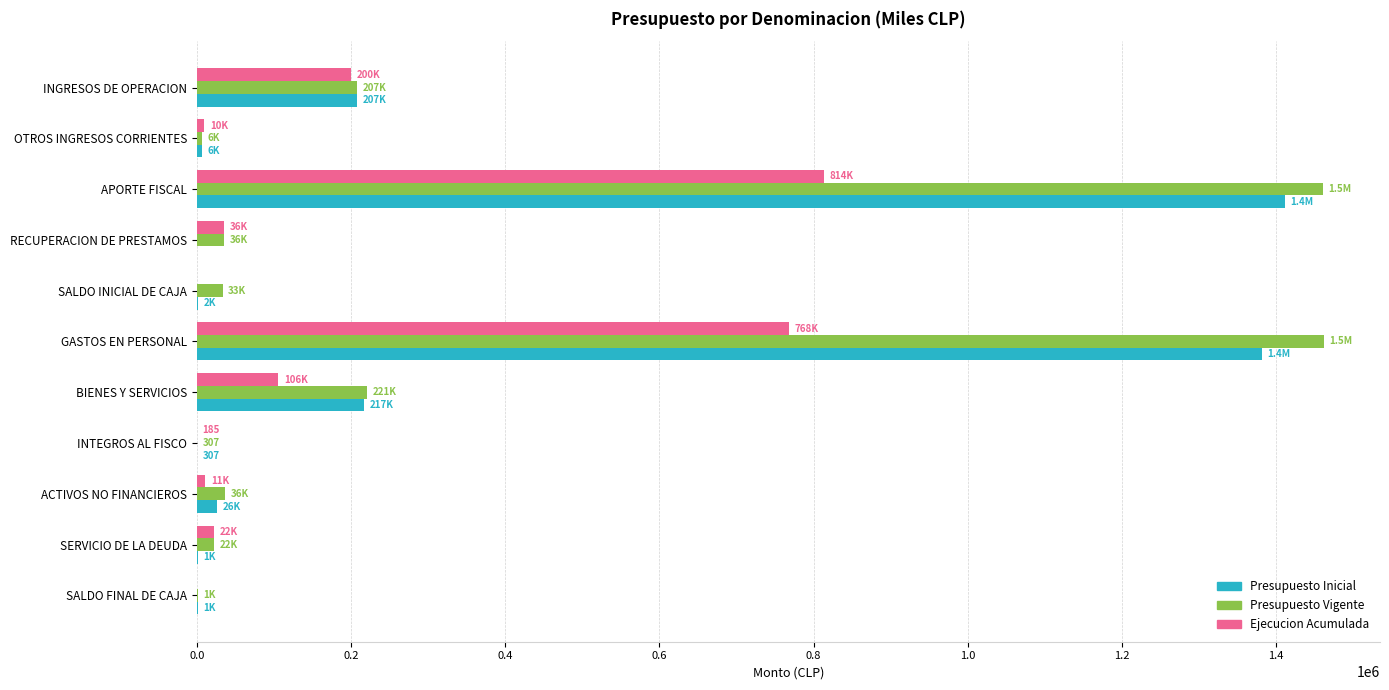

What is the maximum value for Ejecucion Acumulada?

813500